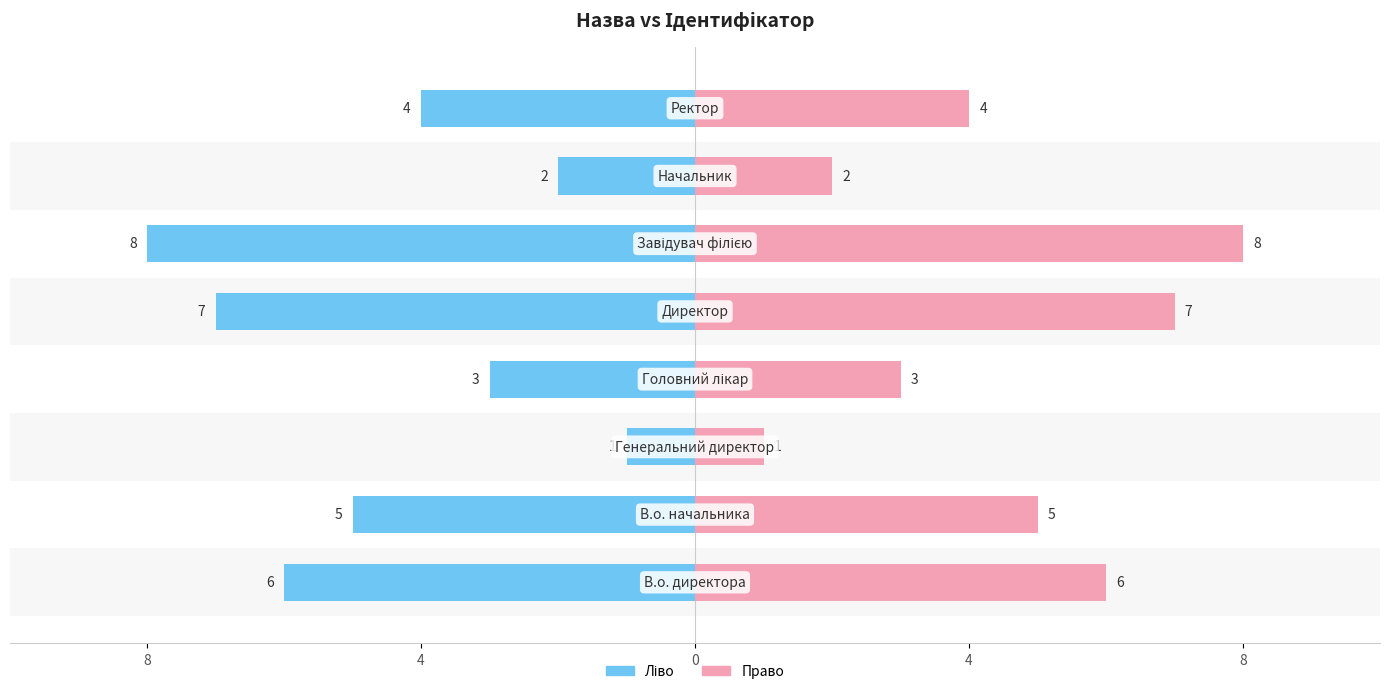

What is the greatest value displayed?

8